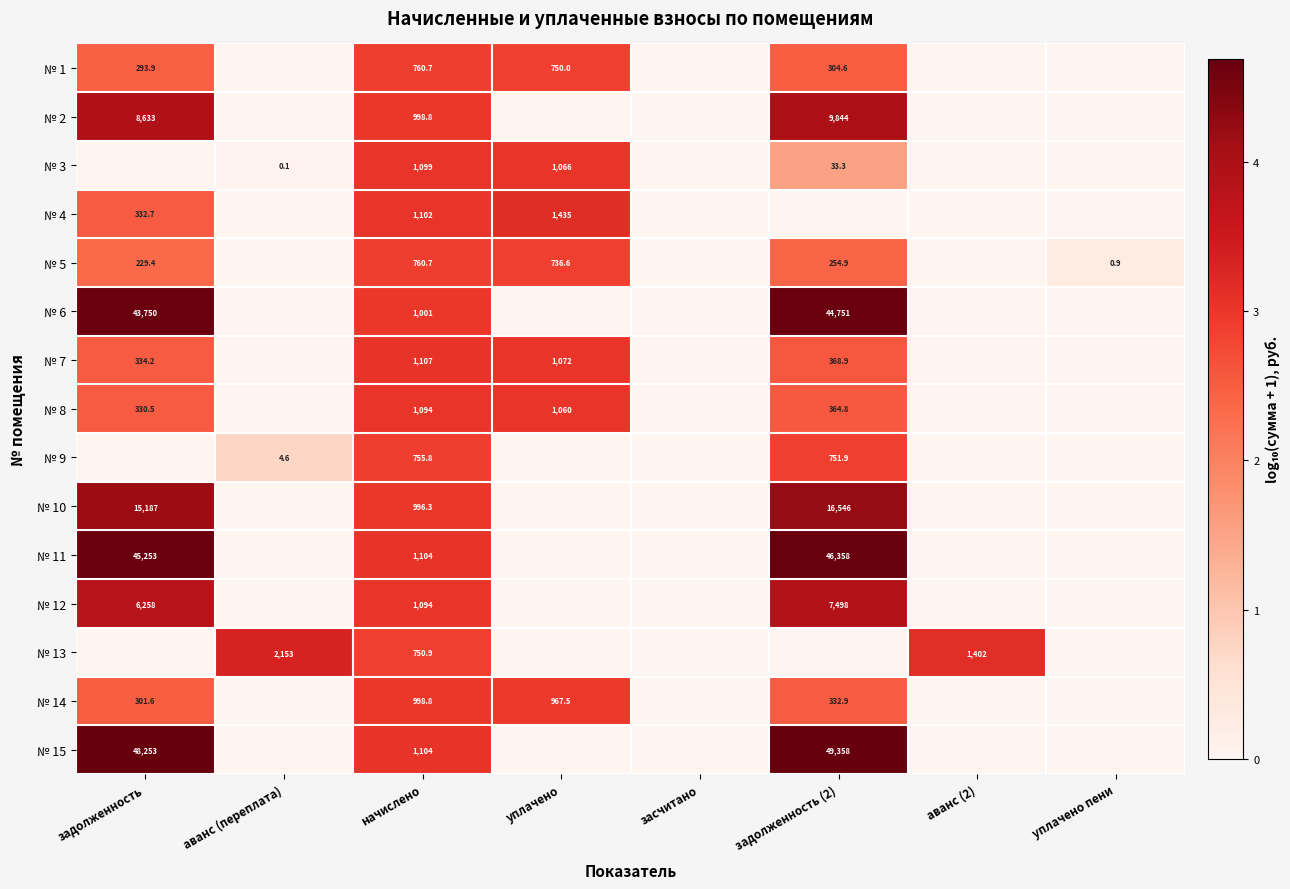

Is it true that № 1 equals 750.0 at уплачено?

True